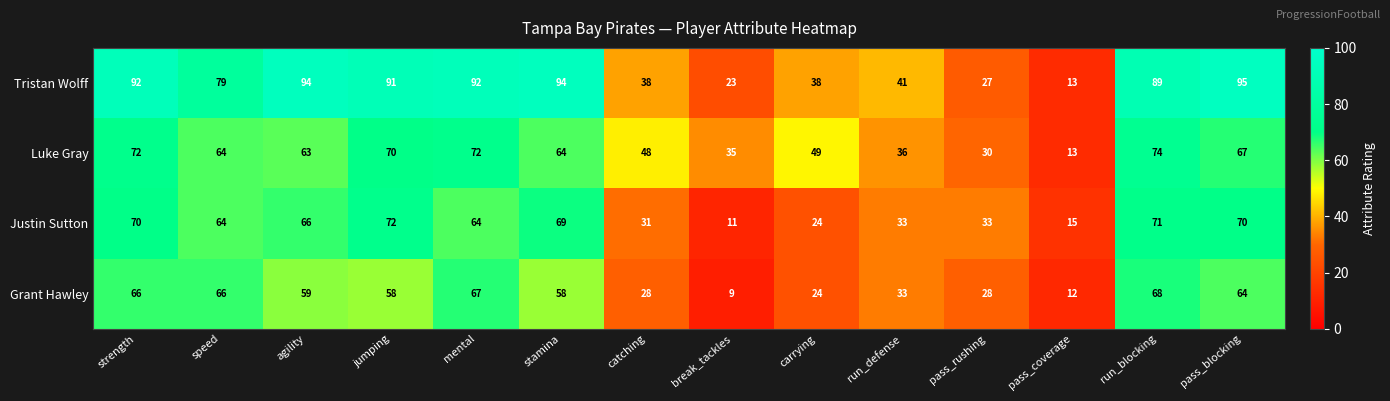

What is the difference between the maximum and minimum values in the Luke Gray series?

61